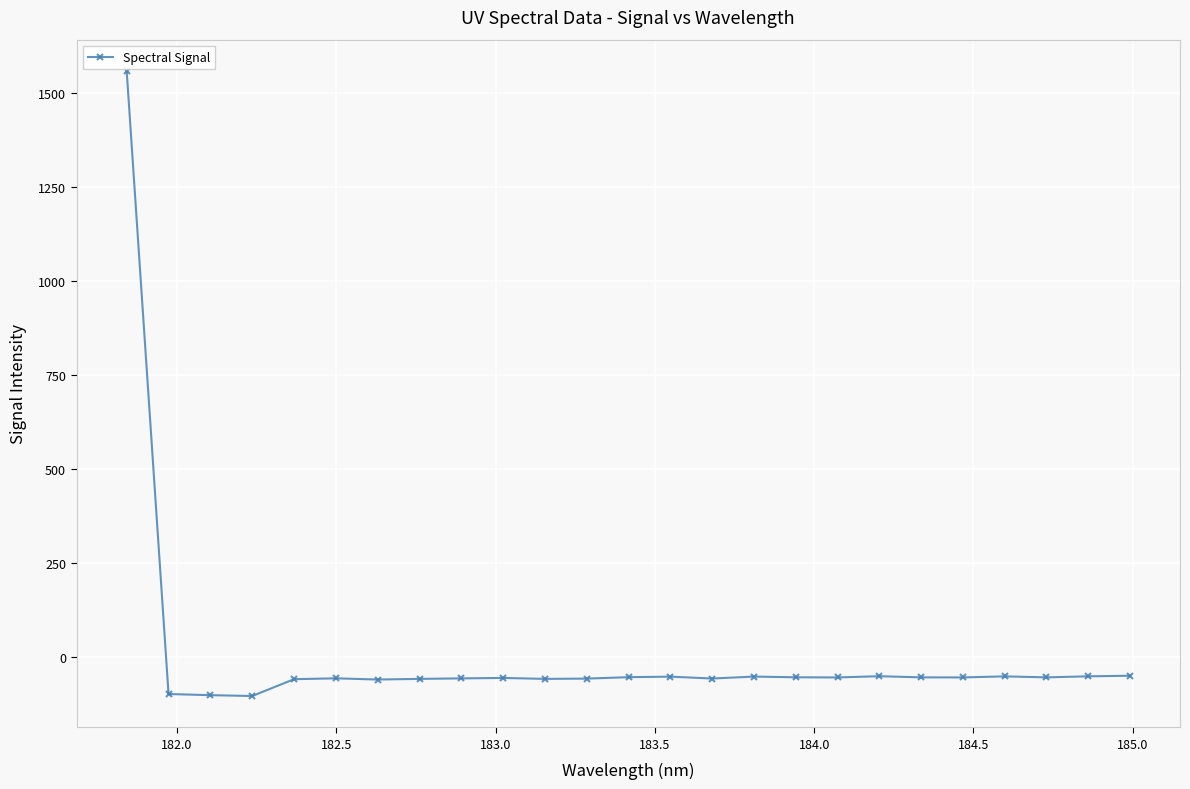

What is the difference between the maximum and minimum values?

1663.7